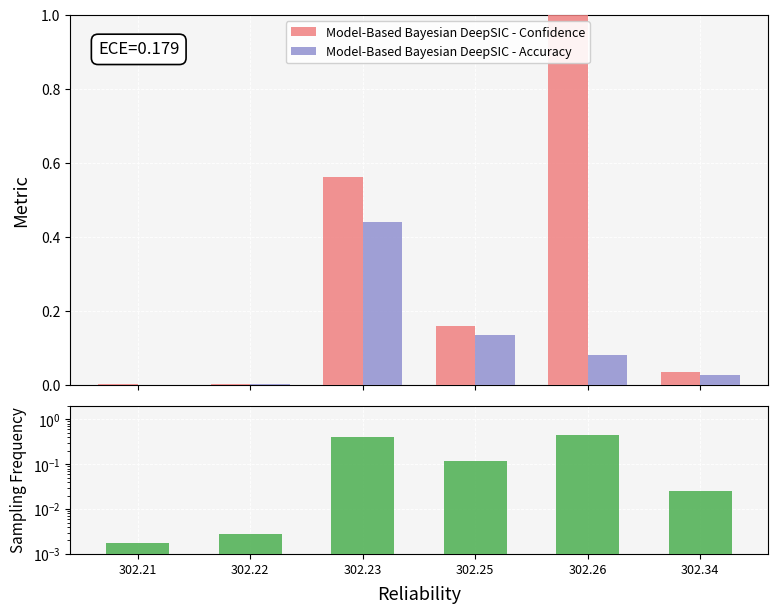

What is the difference between the second highest and second lowest values in the Sampling Frequency series?

0.4